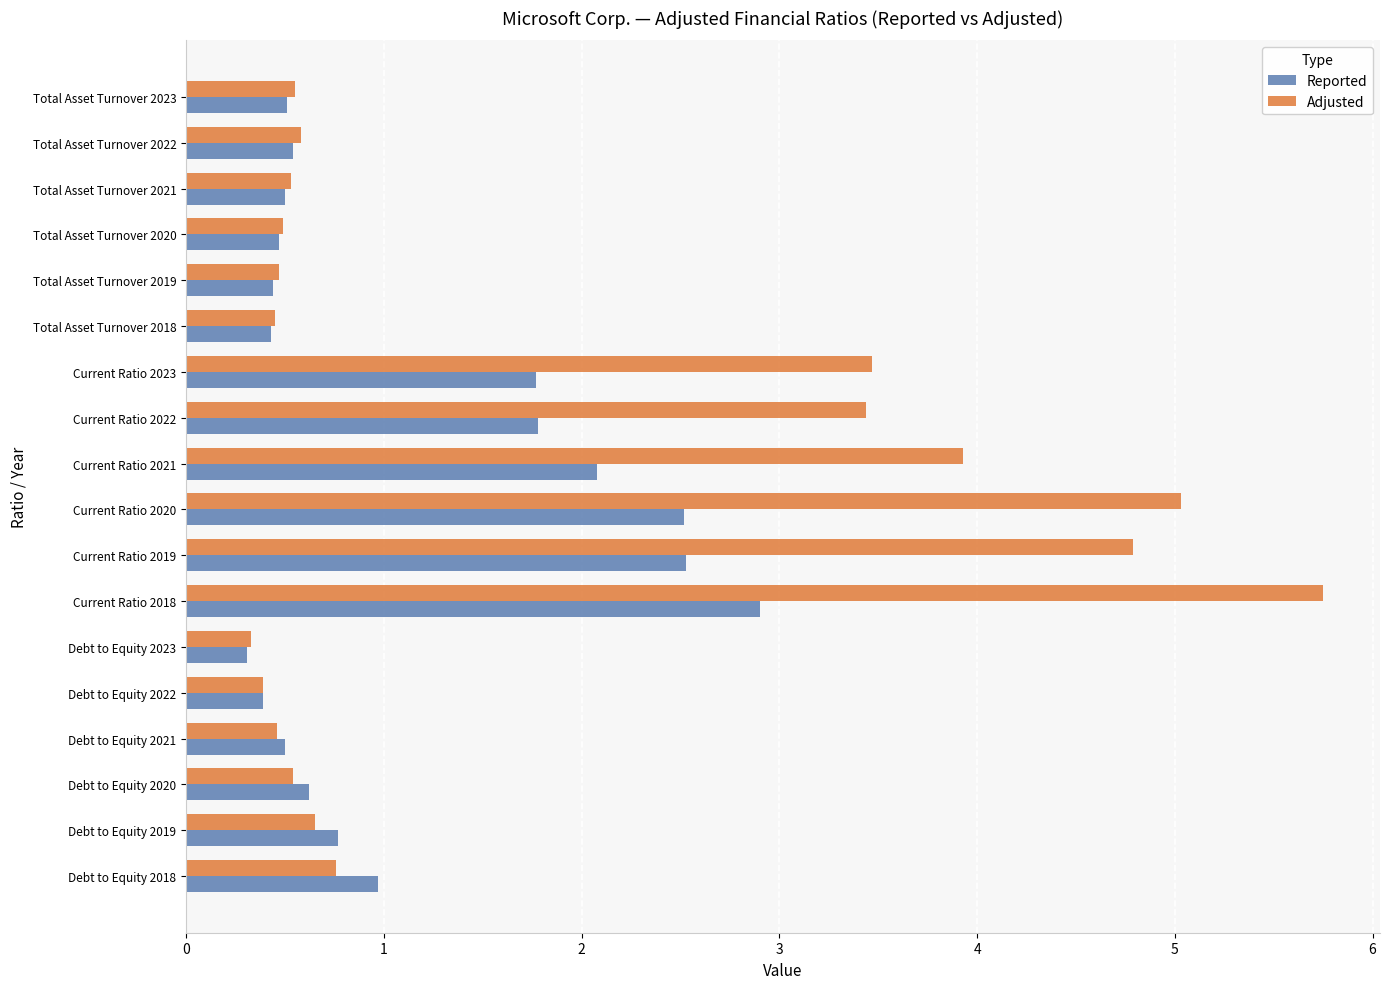

What is the average value of the Reported series?

1.1